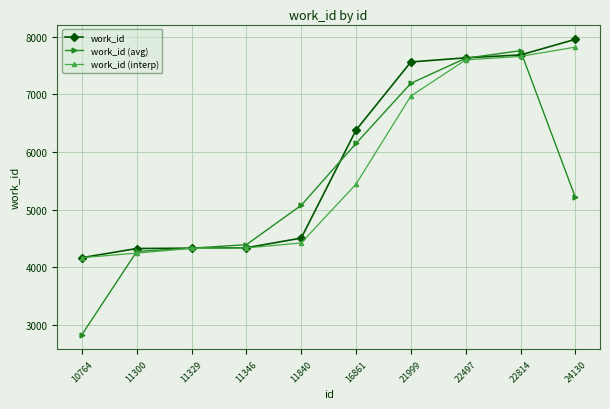

At which label does work_id (interp) first exceed 5444?

16861